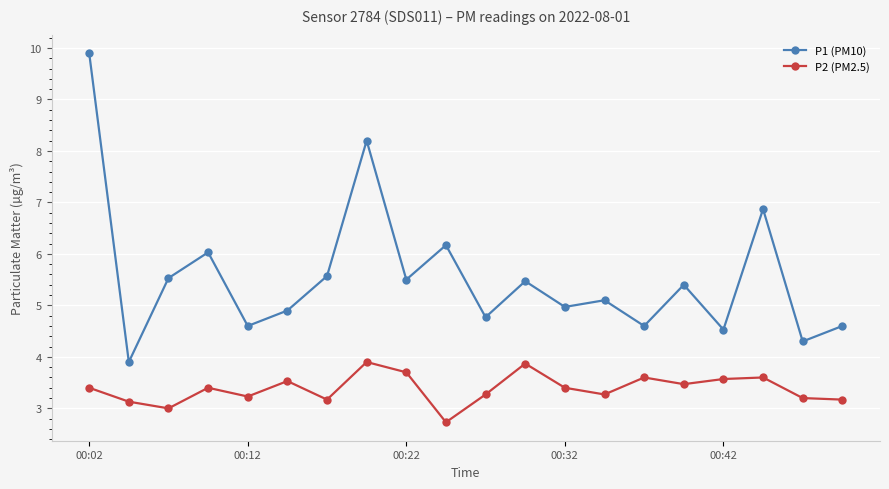

What is the greatest value displayed?

9.9